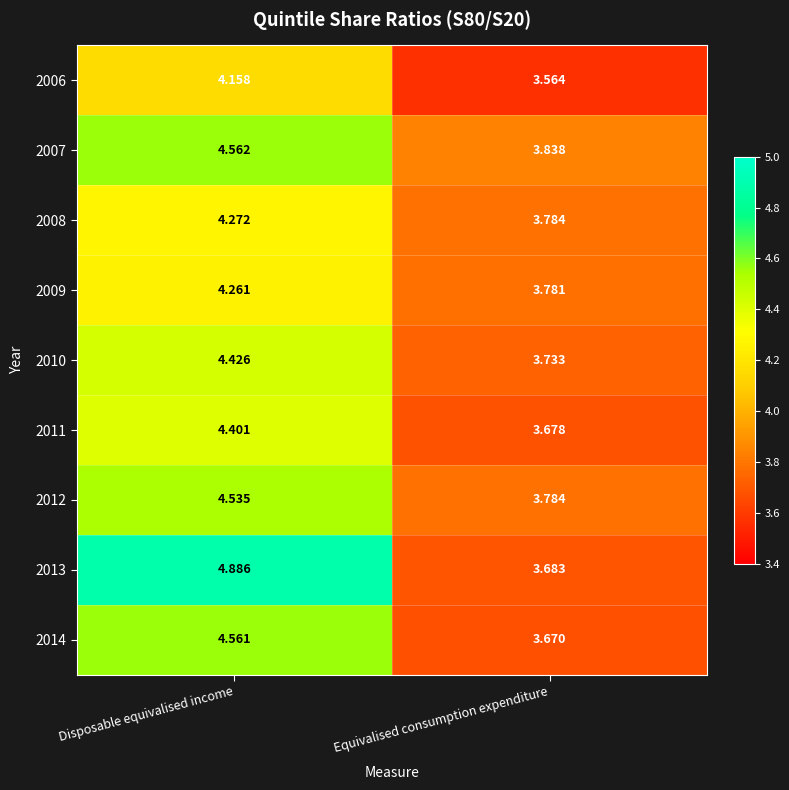

Which category has the lowest value in the 2014 series?

Equivalised consumption expenditure